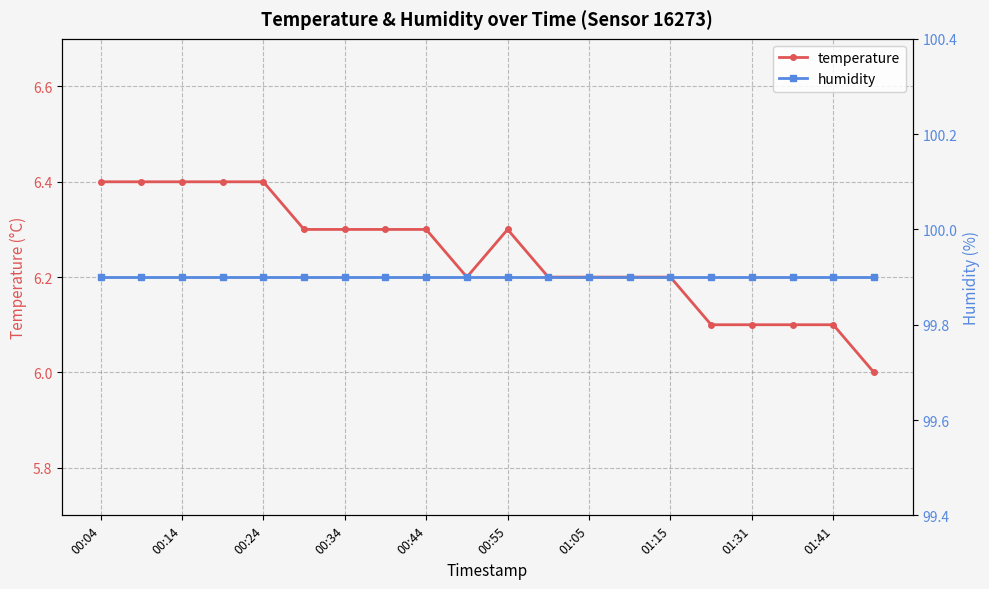

What is the highest value of the temperature series?

6.4